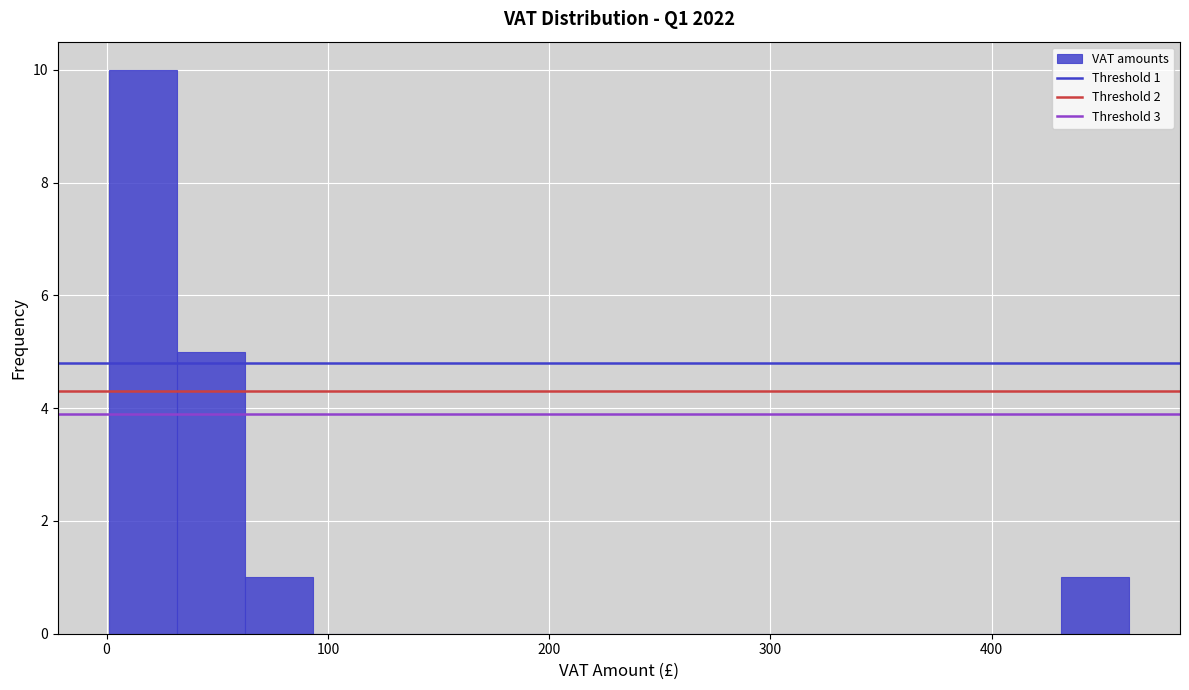

Read against the x-axis, roughly where is the centre of the tallest bar?

20